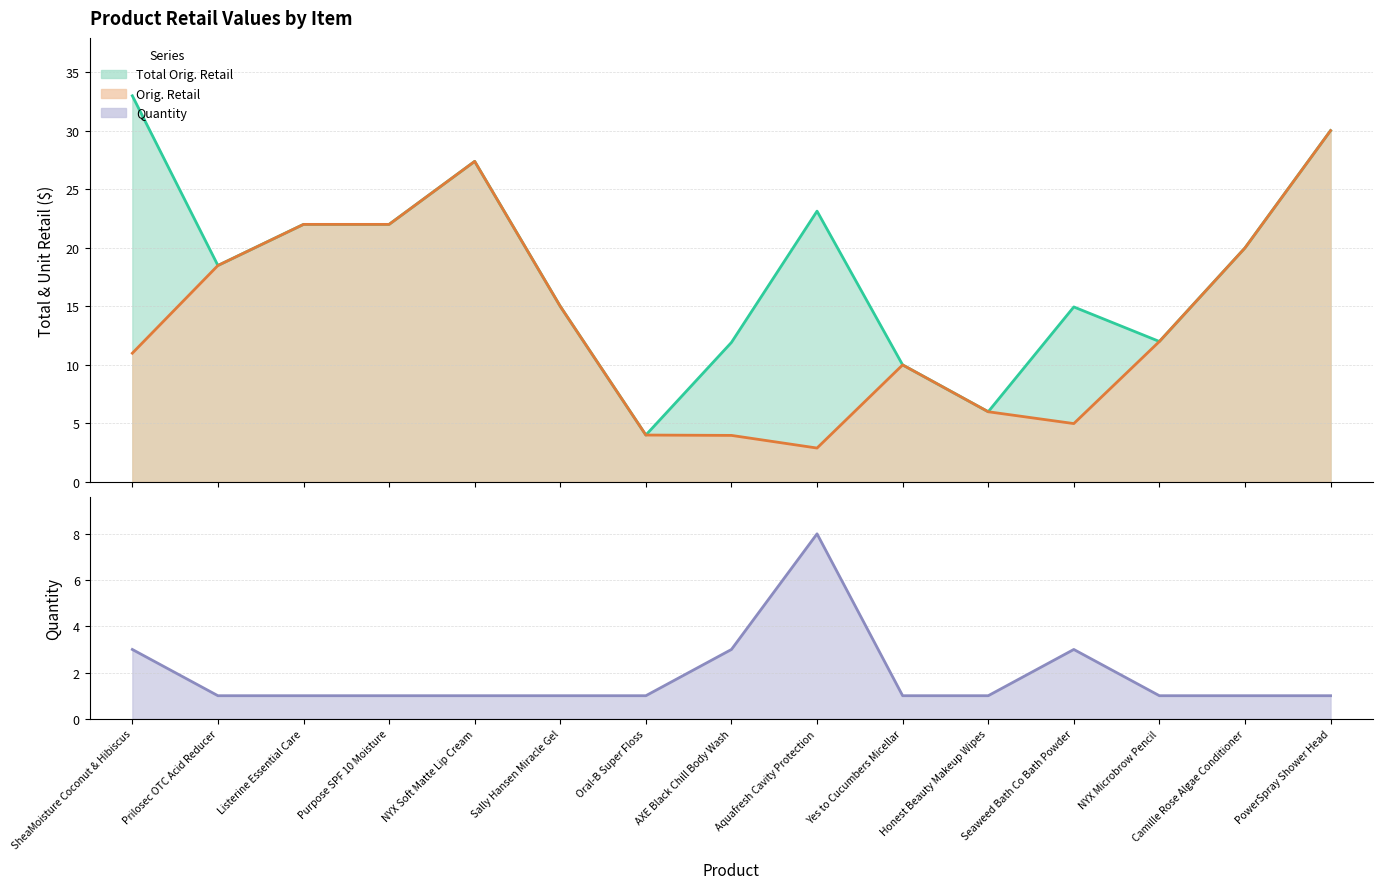

In Quantity, how many points are higher than both neighbors (excluding endpoints)?

2